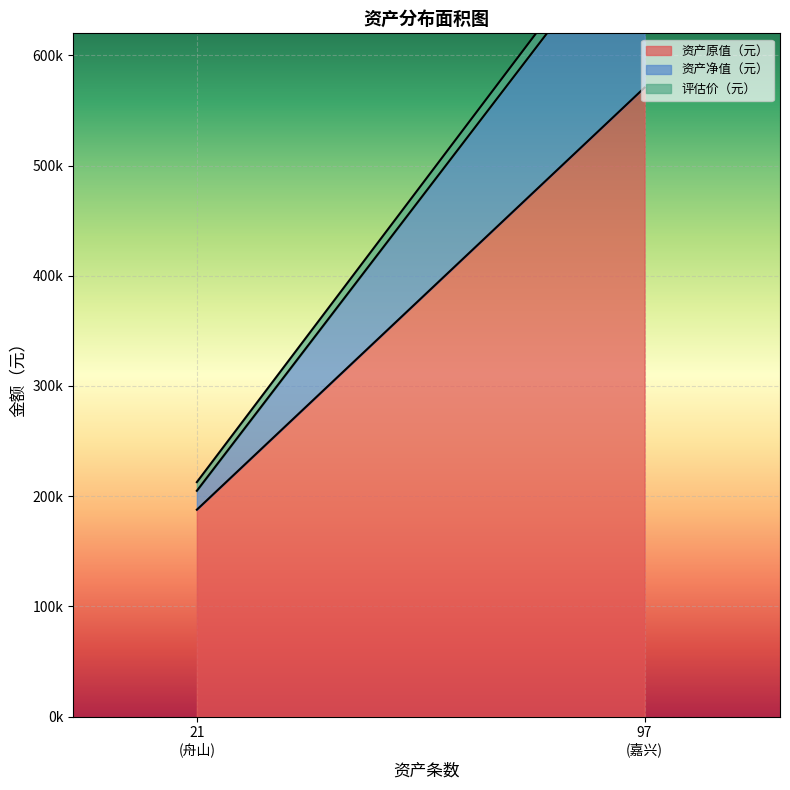

Rank the series by their average value, from highest to lowest.

资产原值（元）, 资产净值（元）, 评估价（元）